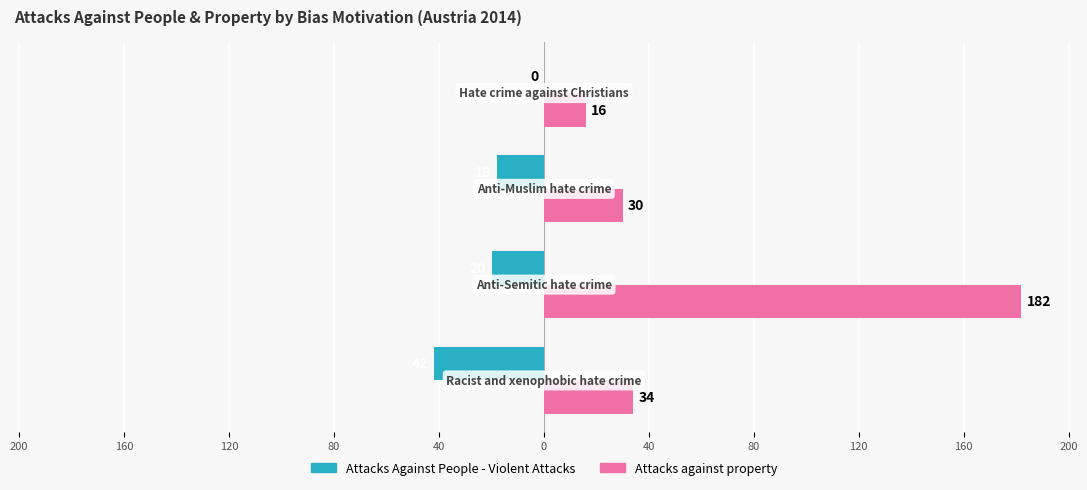

What are all the series names shown in the legend?

Attacks Against People - Violent Attacks, Attacks against property